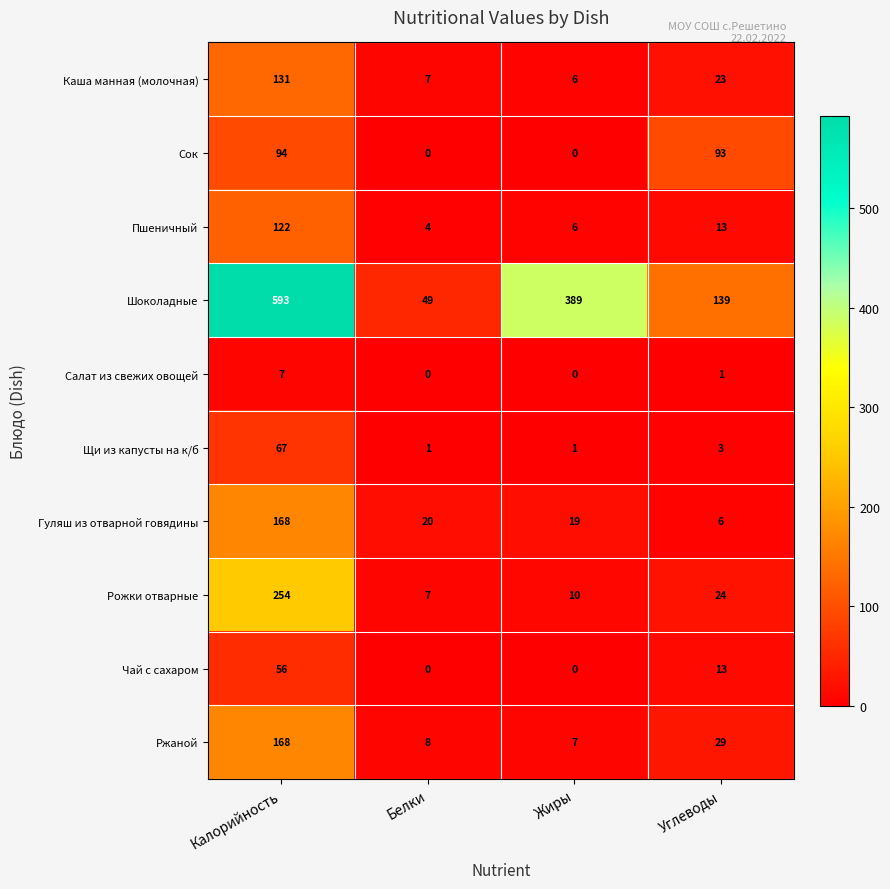

At which category is the sum across all series the highest?

Калорийность